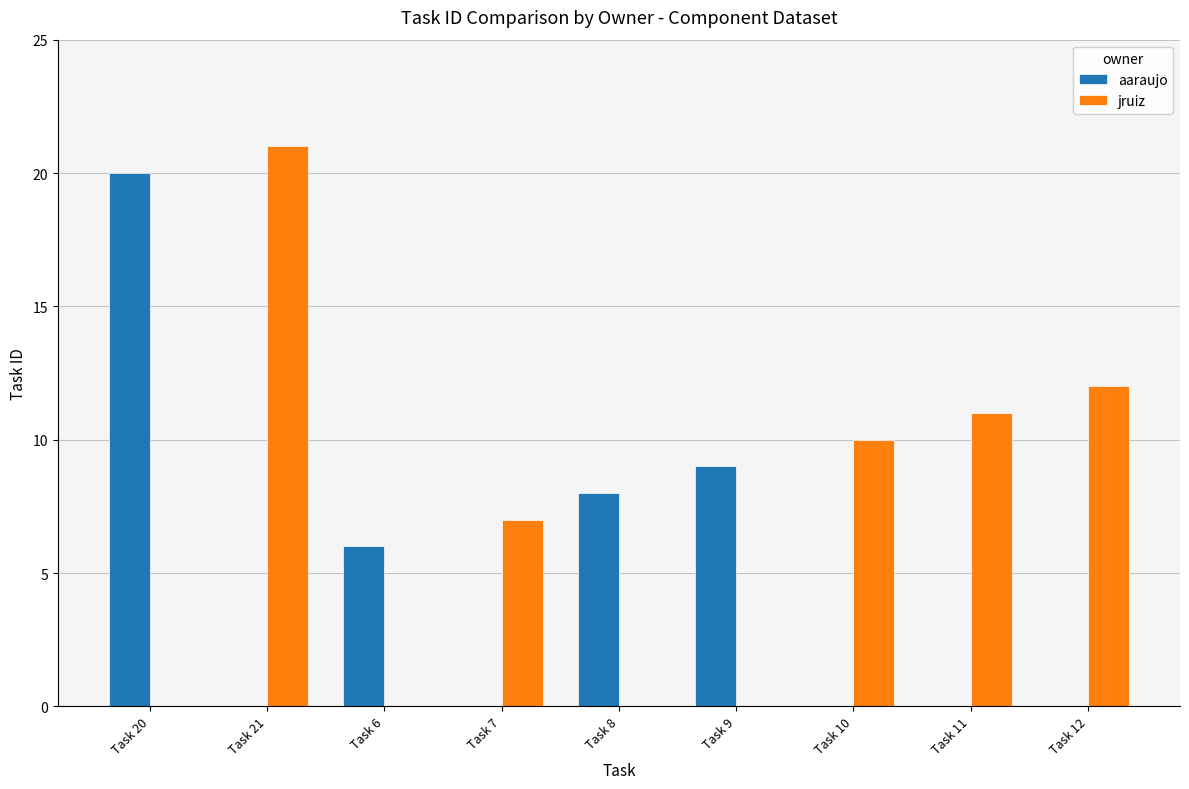

Are the bars grouped side by side (vs. stacked)?

Yes